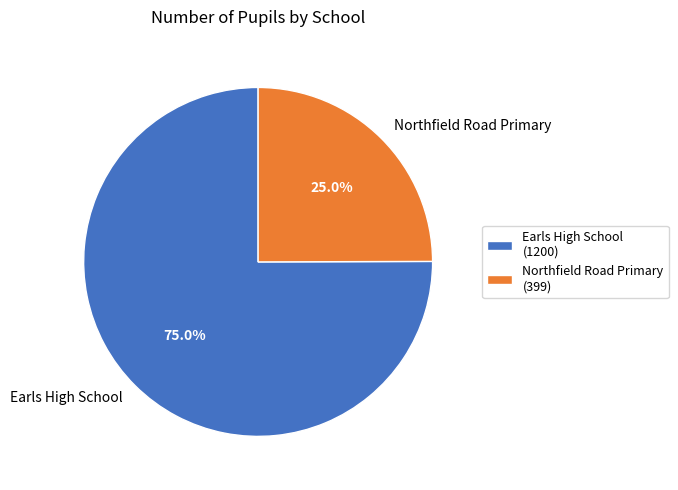

Is it true that Northfield Road Primary is 25% of the pie?

True